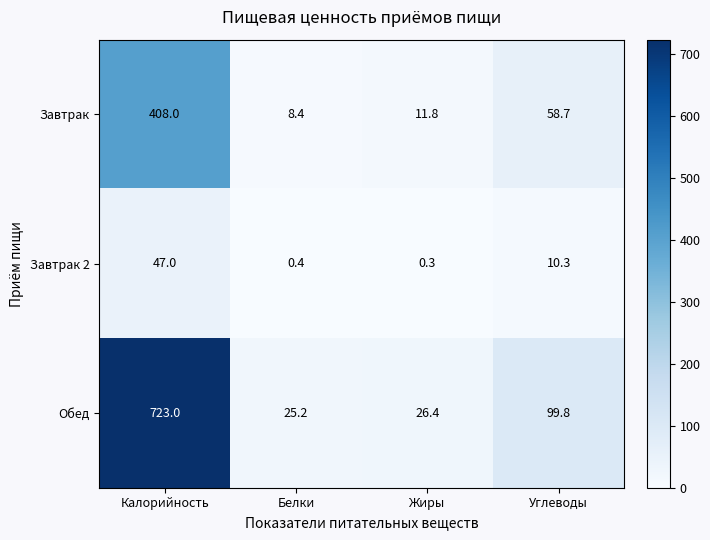

Is it true that Обед equals 99.8 at Углеводы?

True